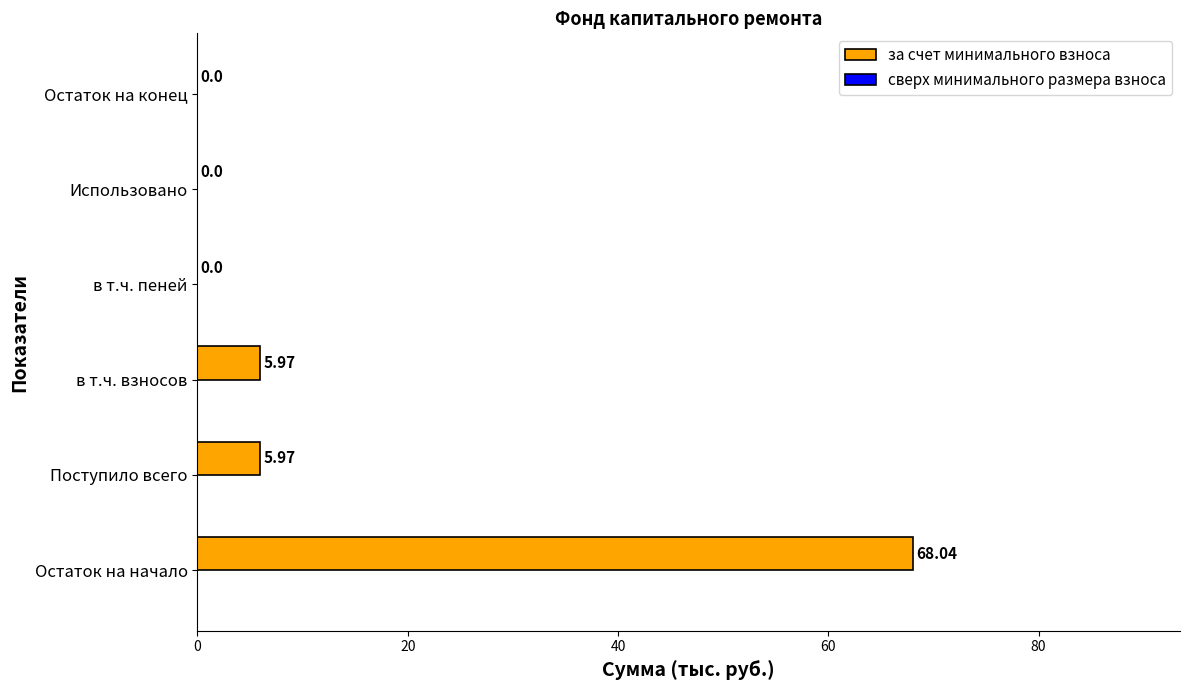

What is the greatest value displayed?

68.0